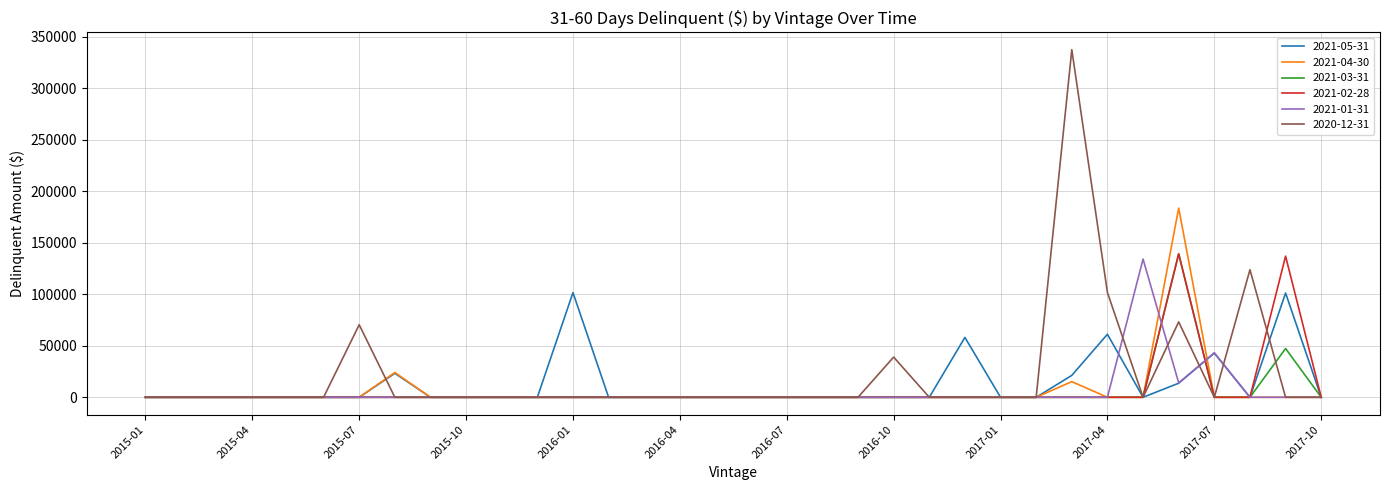

What is the maximum value for 2021-03-31?

139140.1